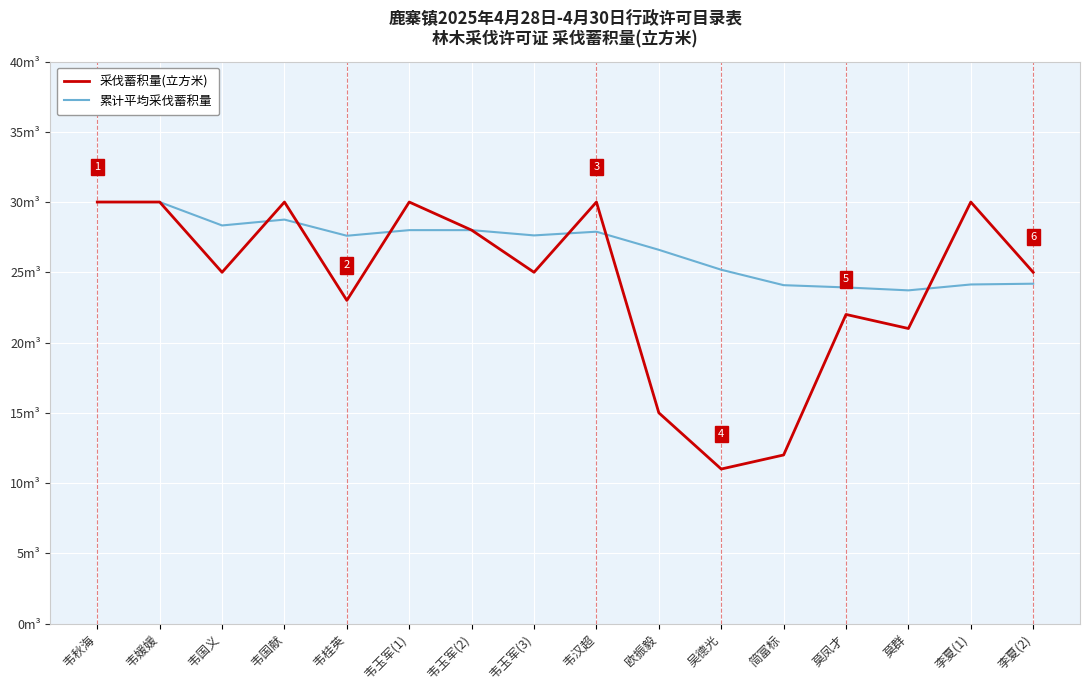

Does the chart have visible grid lines?

Yes